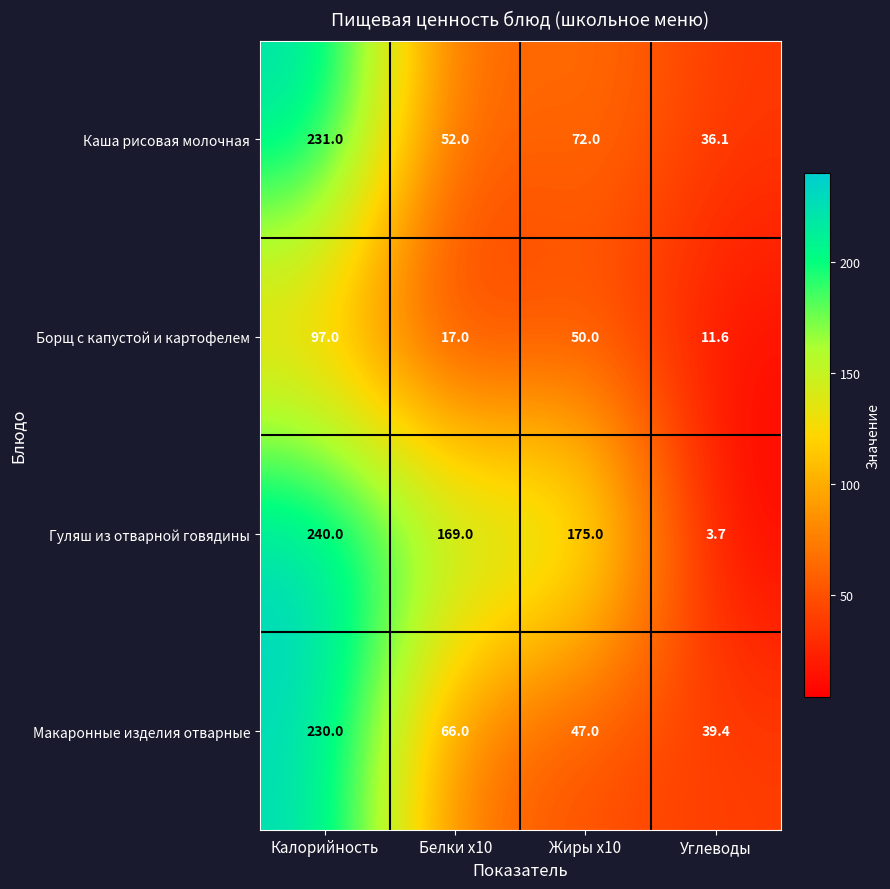

List the series in order of their peak value, lowest first.

Борщ с капустой и картофелем, Макаронные изделия отварные, Каша рисовая молочная, Гуляш из отварной говядины